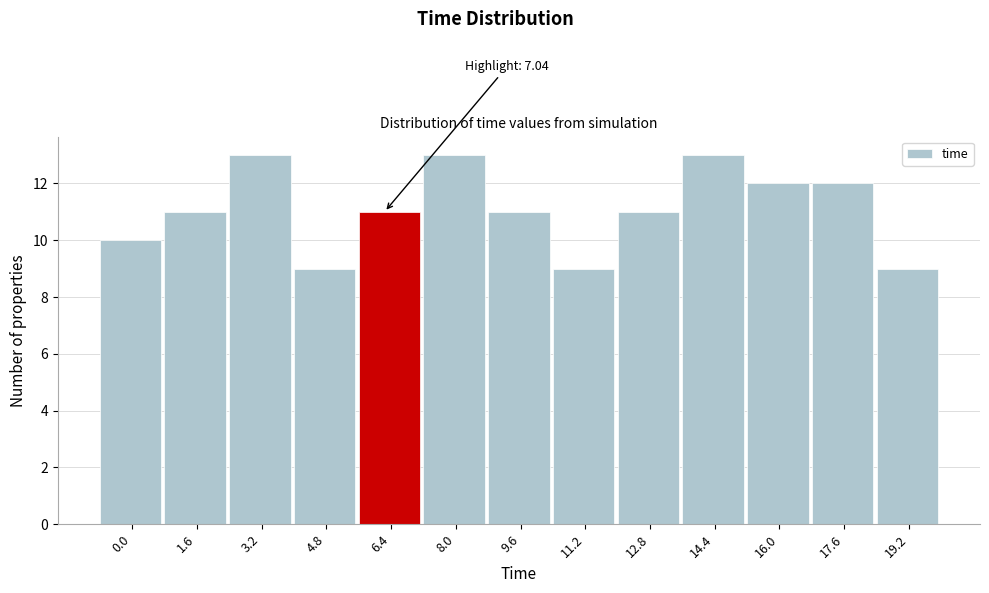

Reading left to right, list all the values displayed in this chart.

10	11	13	9	11	13	11	9	11	13	12	12	9